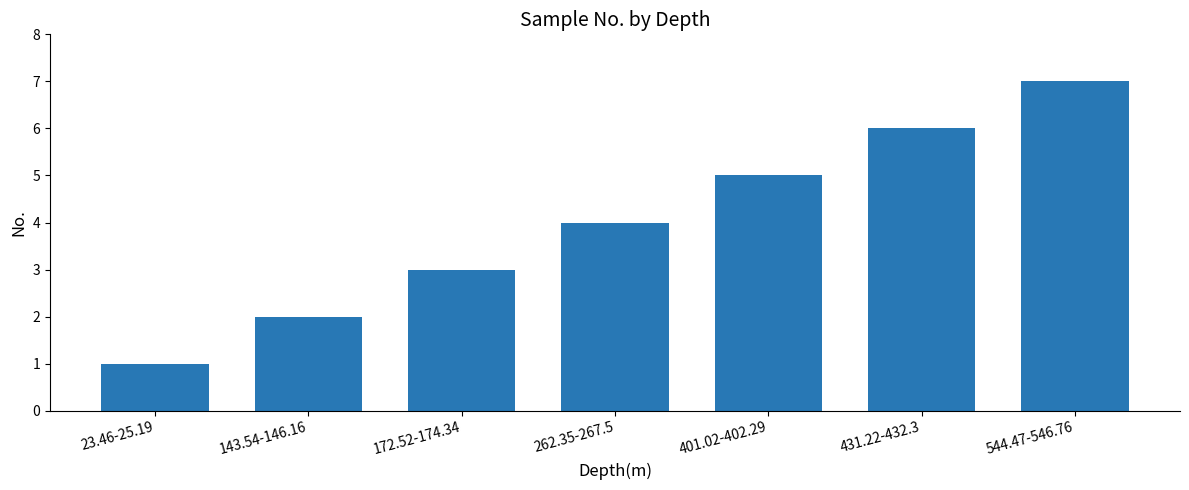

True or false: the data shows 2 at 143.54-146.16.

True